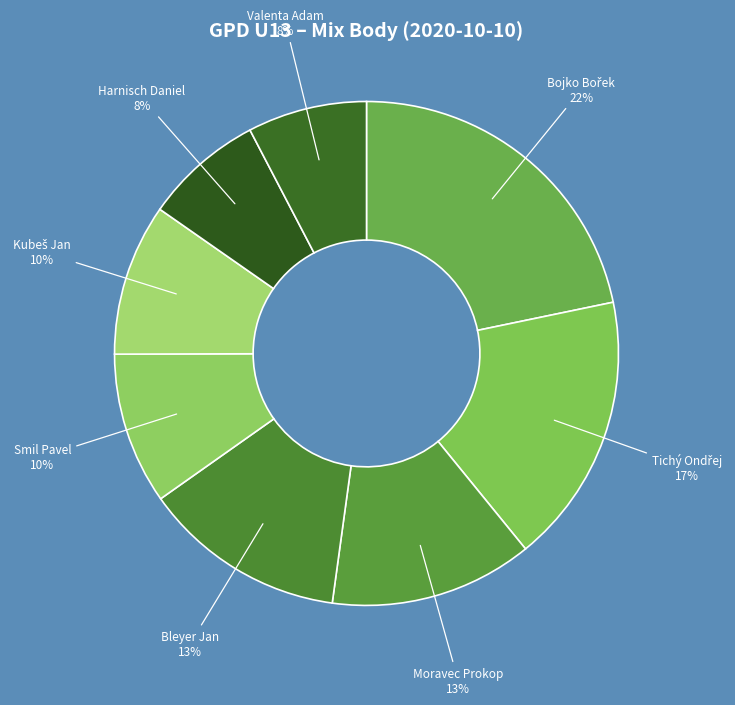

To the nearest percent, what is the difference between the largest and smallest slice percentages?

14%